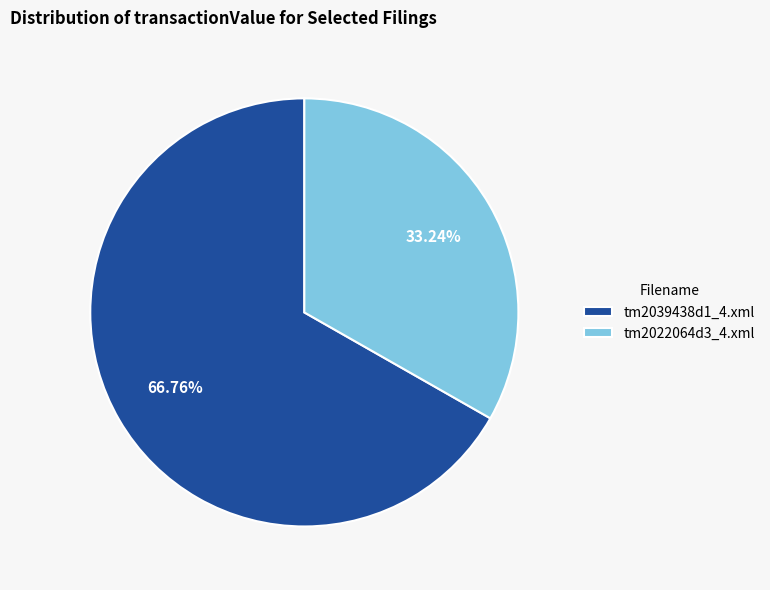

Count the number of slices in the pie.

2